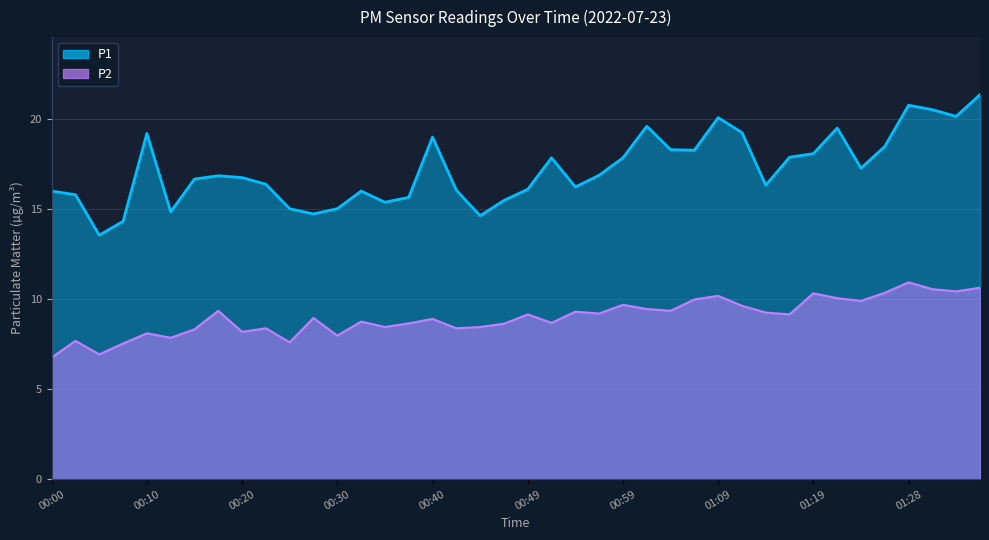

What is the sum of all P1 values?

688.1